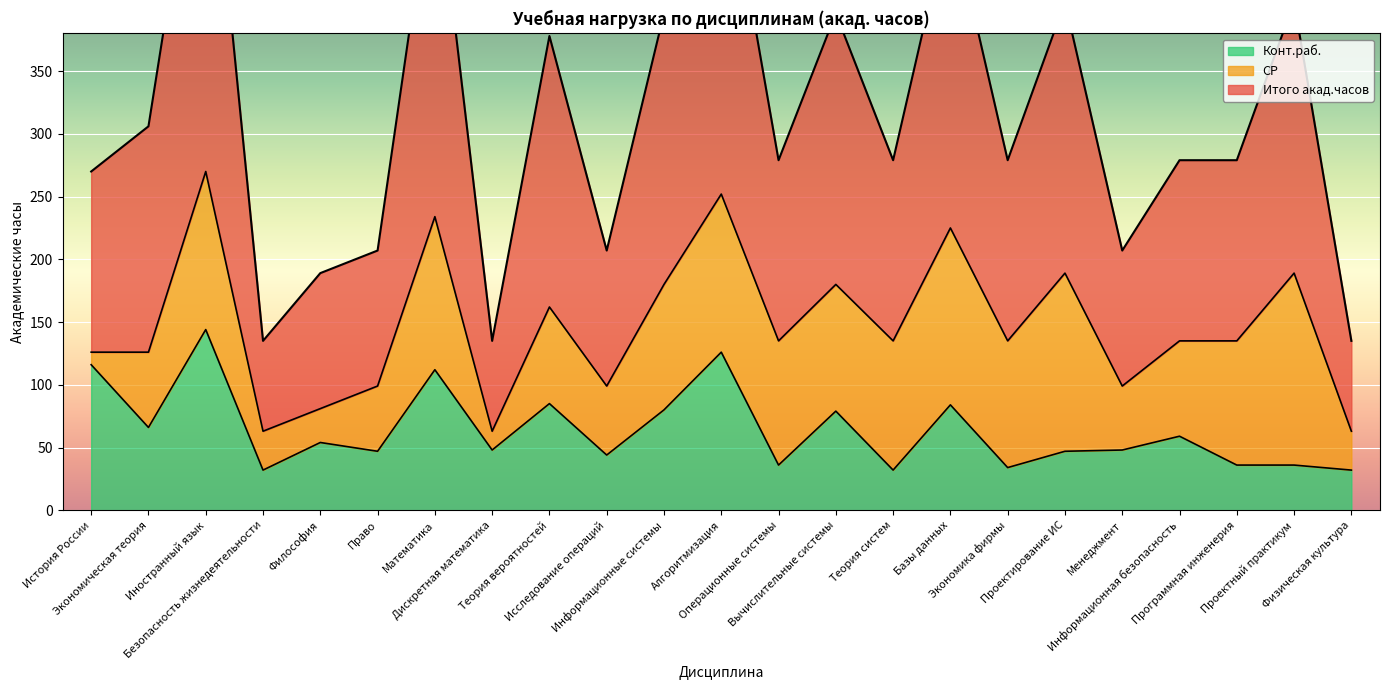

Rank the categories by Итого акад.часов value from highest to lowest.

Иностранный язык, Алгоритмизация, Математика, Базы данных, Проектирование ИС, Проектный практикум, Информационные системы, Вычислительные системы, Теория вероятностей, Экономическая теория, Операционные системы, Теория систем, Экономика фирмы, Информационная безопасность, Программная инженерия, История России, Право, Исследование операций, Менеджмент, Философия, Безопасность жизнедеятельности, Дискретная математика, Физическая культура